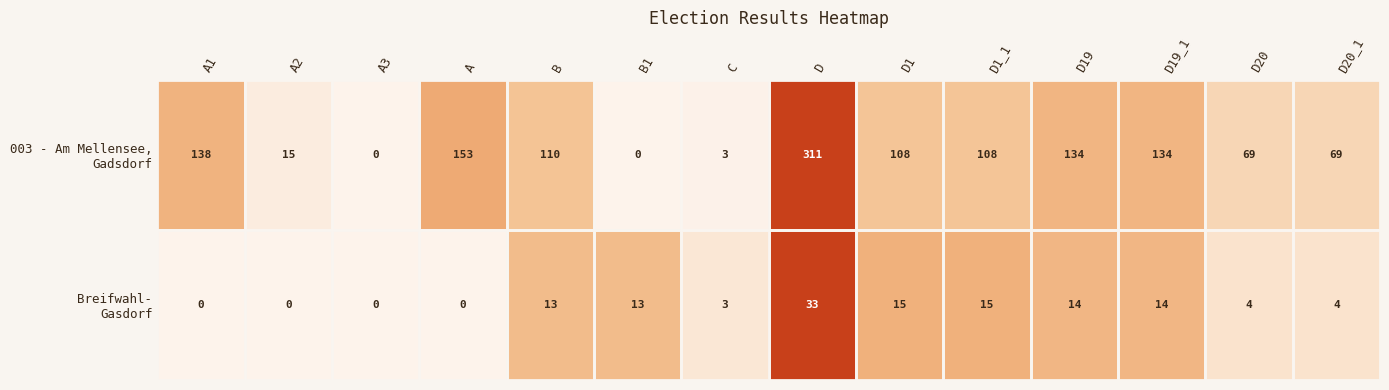

At which category is the sum across all series the highest?

D